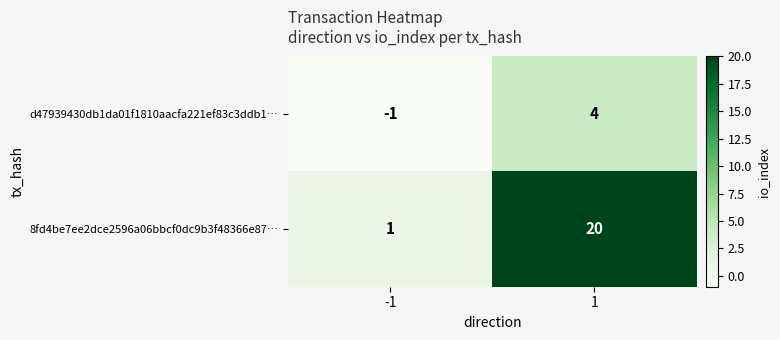

Reading right to left, what are all the values shown in this chart?

d47939430db1da01f1810aacfa221ef83c3ddb1…: 4	-1
8fd4be7ee2dce2596a06bbcf0dc9b3f48366e87…: 20	1